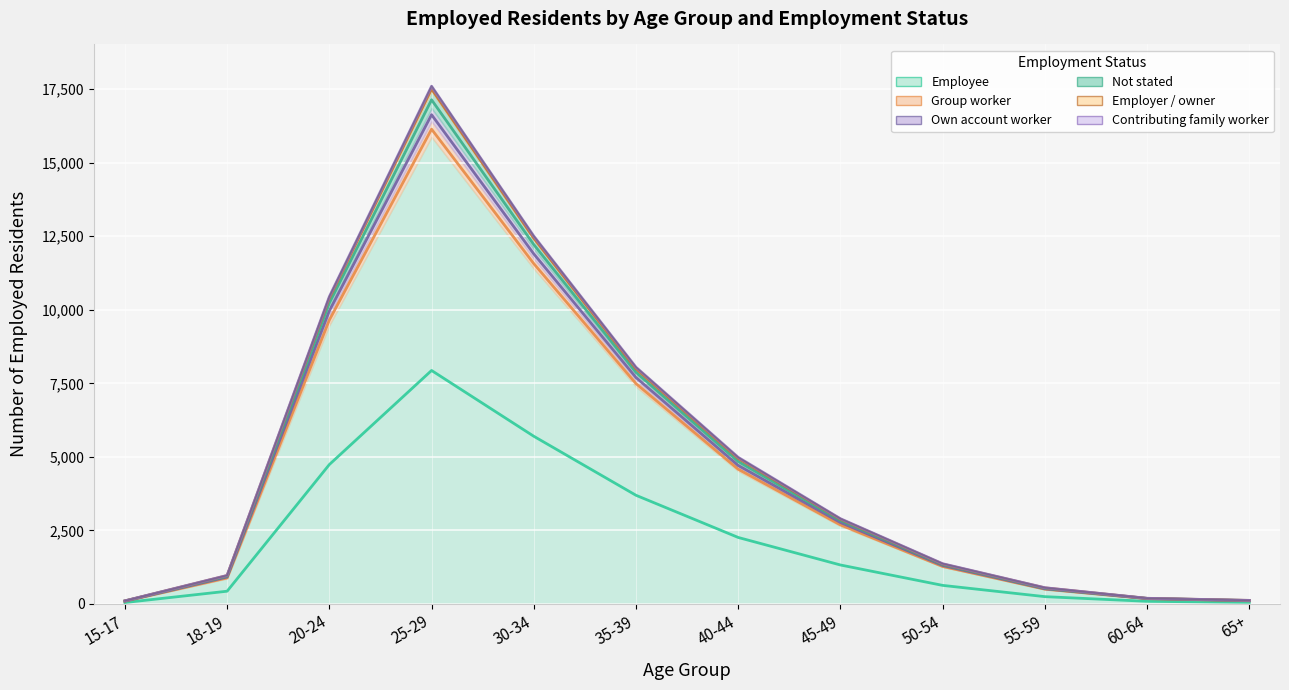

True or false: Own account worker and Employer / owner cross at least once.

False